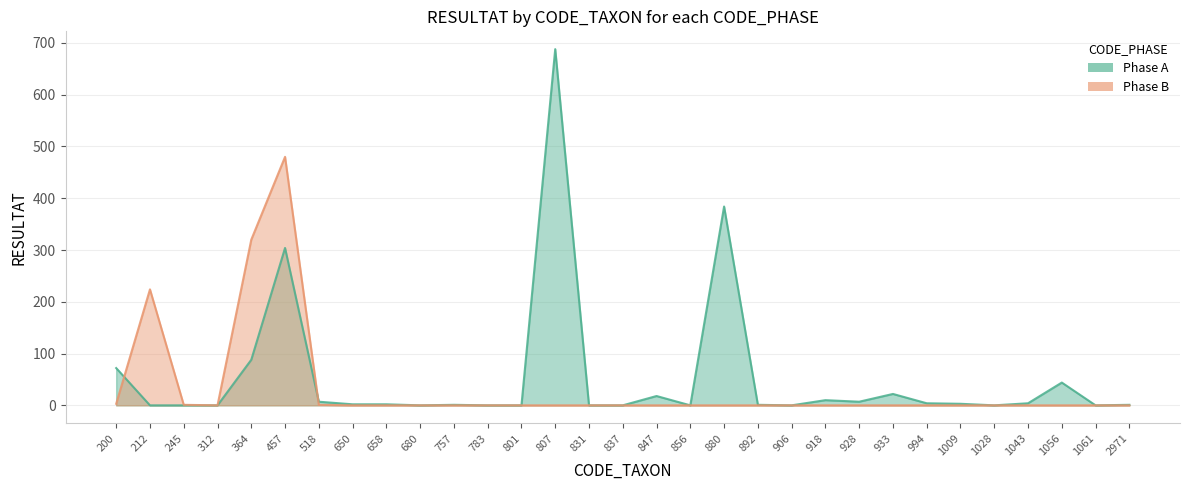

At which category is the sum across all series the highest?

457